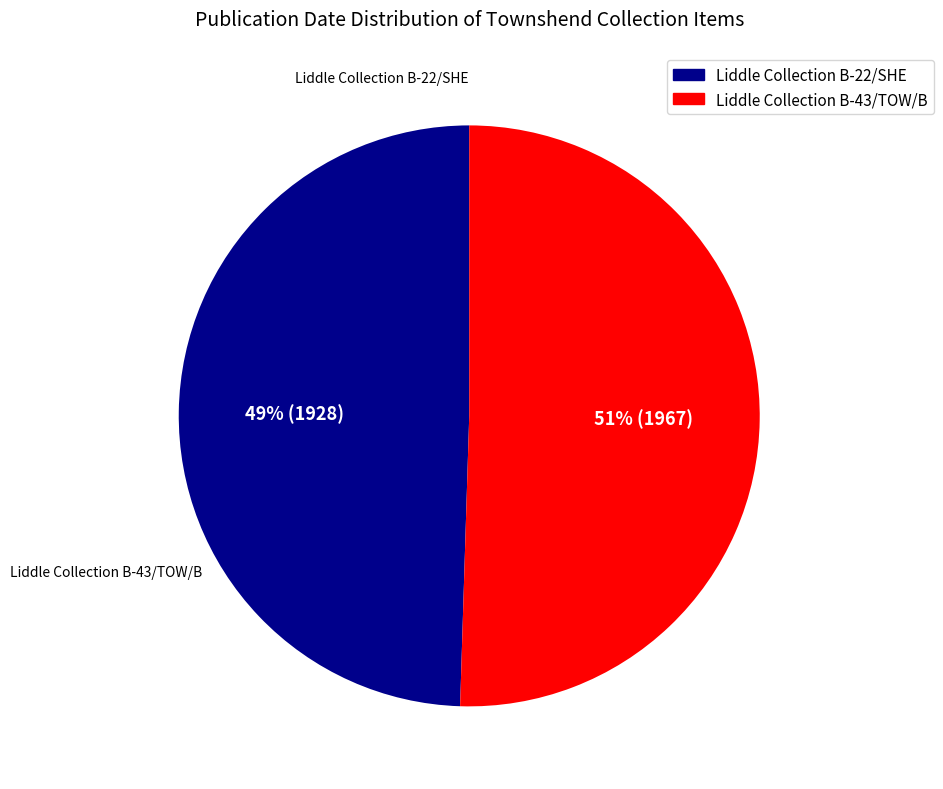

To the nearest percent, what percentage of the pie is Liddle Collection B-22/SHE?

49%